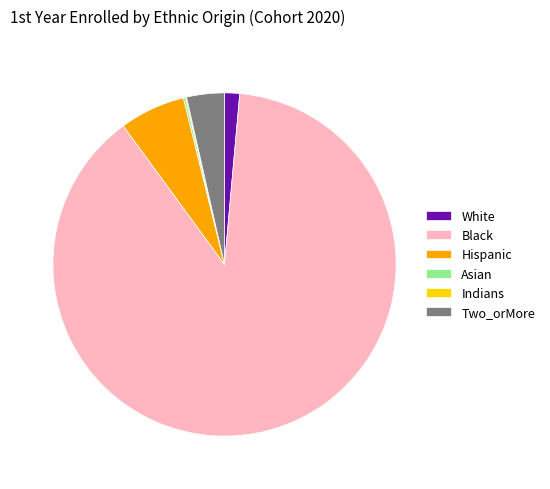

The Hispanic slice represents 13% of the pie. True or false?

False